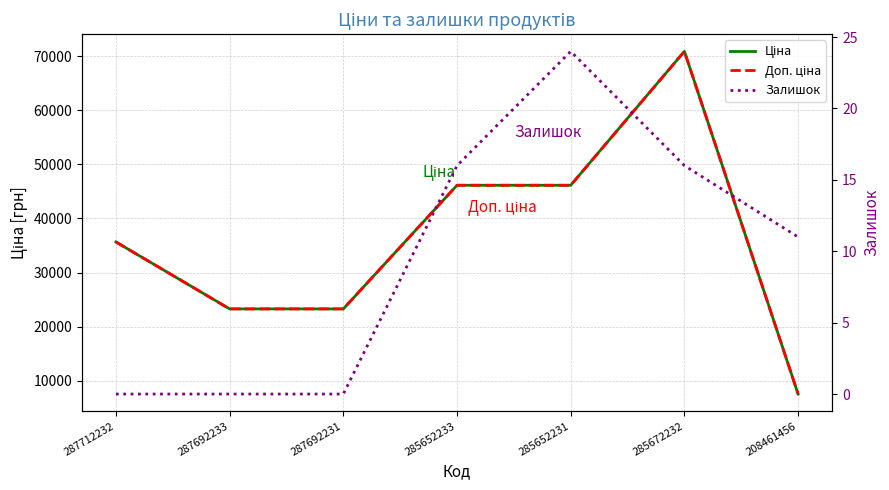

Where is the first local maximum for Ціна?

285672232